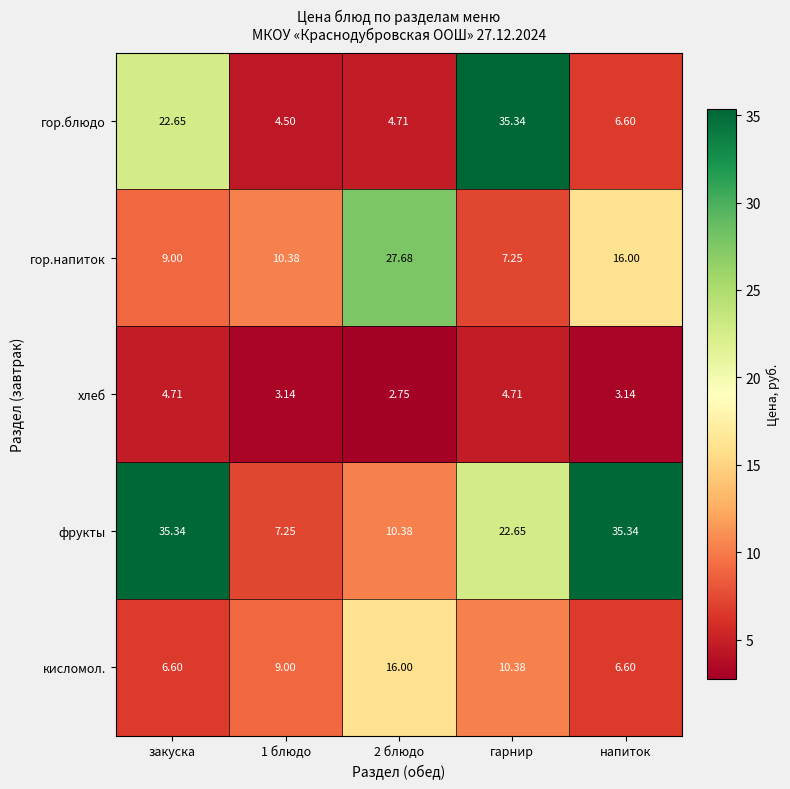

Which series has the widest spread of values?

гор.блюдо